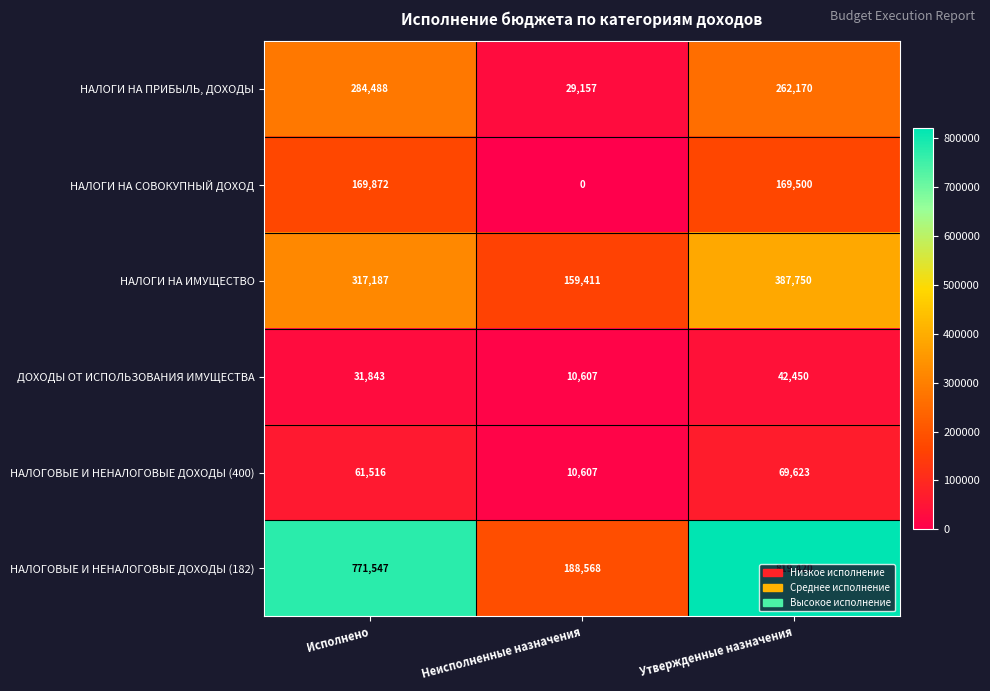

At which category is the sum across all series the highest?

Утвержденные назначения